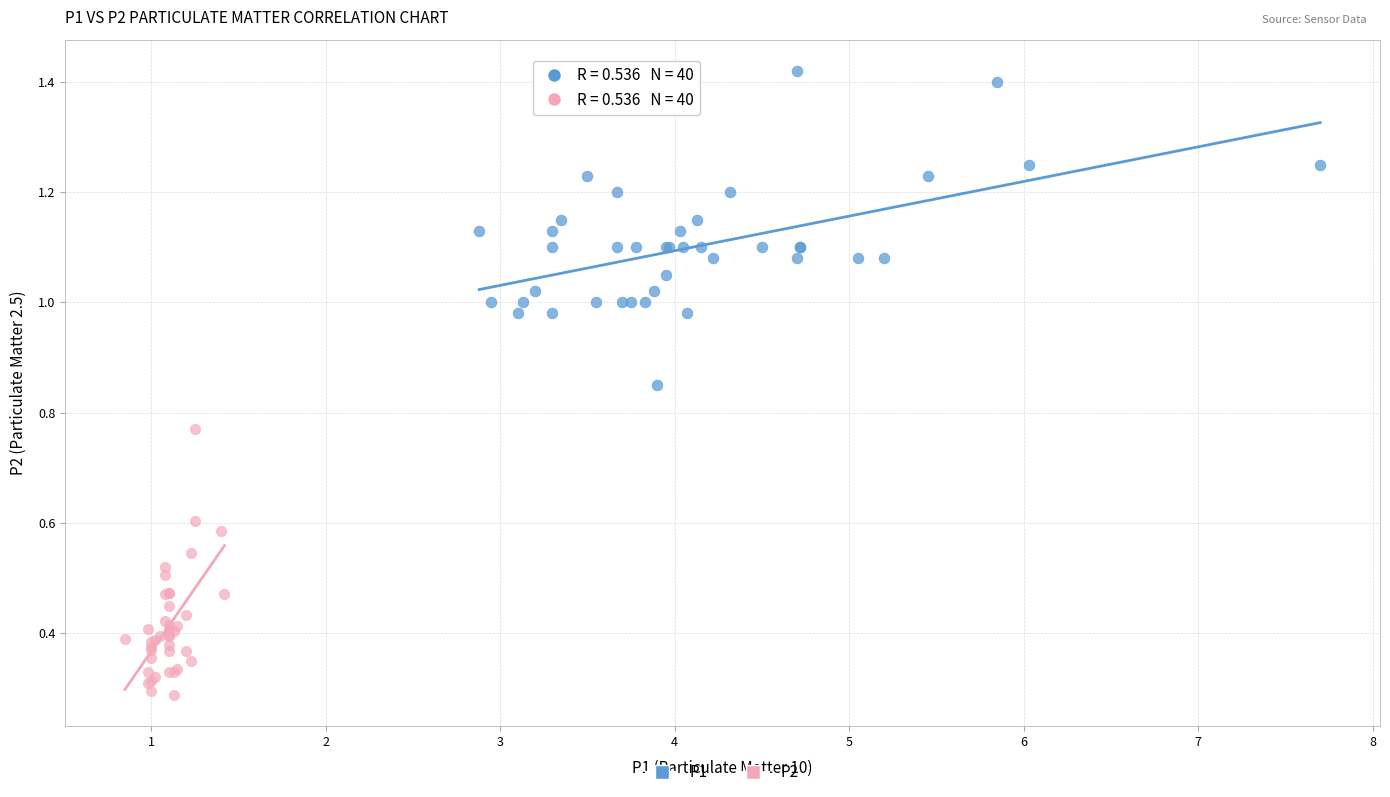

Which series reaches the maximum Y coordinate?

P1